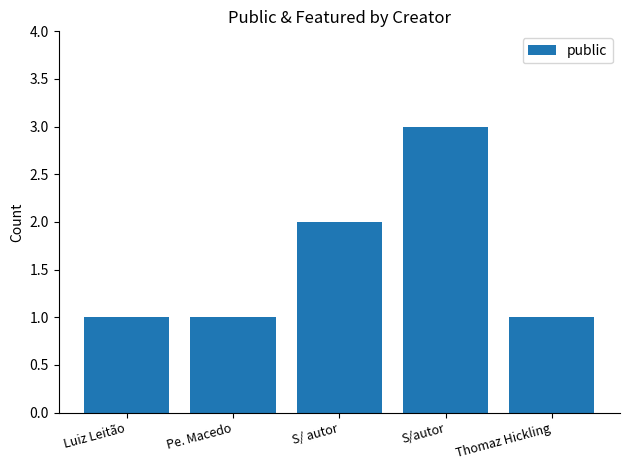

Reading left to right, transcribe all the data shown in this chart.

Luiz Leitão=1	Pe. Macedo=1	S/ autor=2	S/autor=3	Thomaz Hickling=1